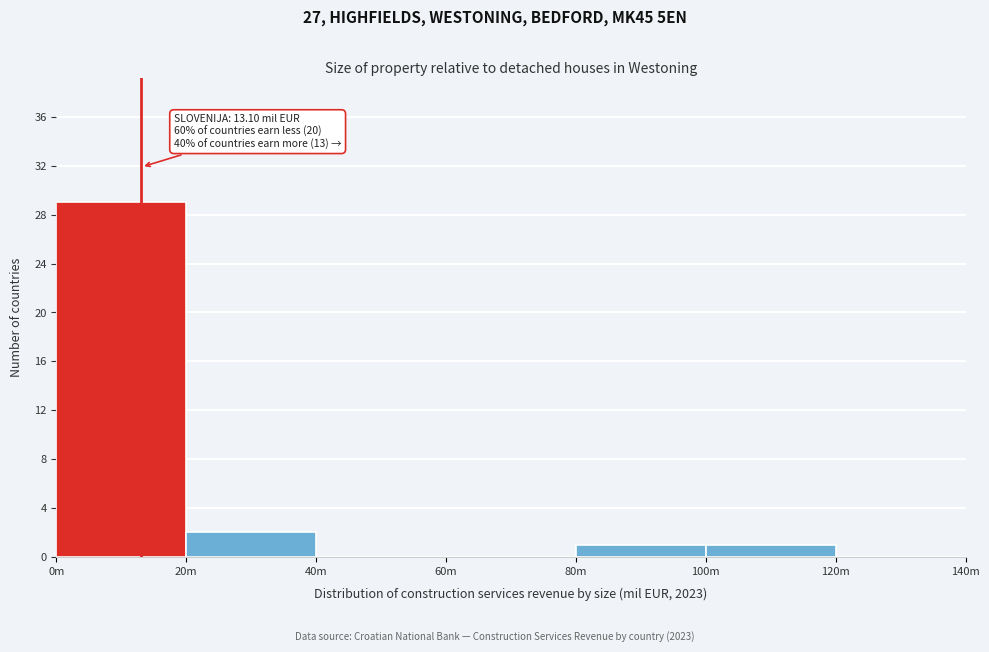

Reading right to left, transcribe all the data shown in this chart.

120m=0	100m=1	80m=1	60m=0	40m=0	20m=2	0m=29